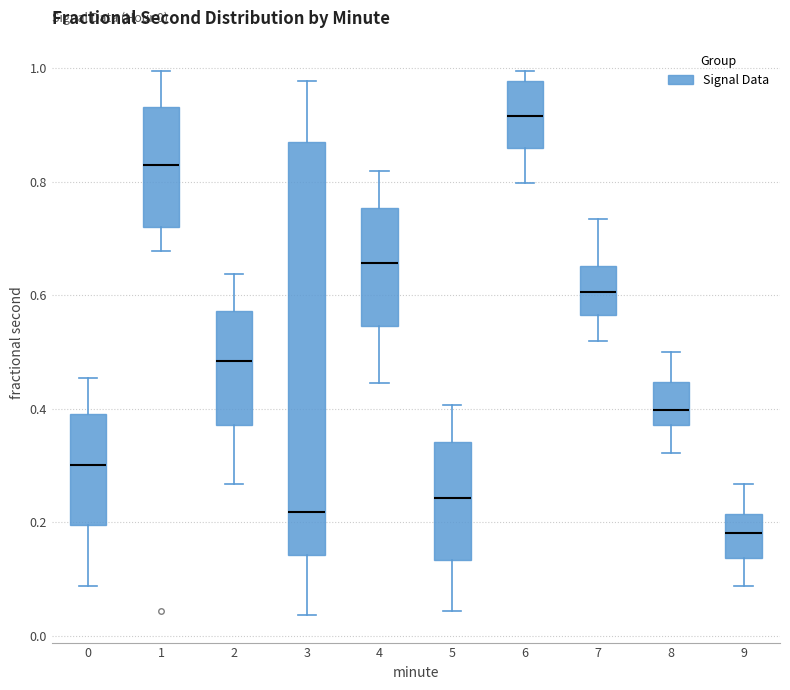

Which box is the tallest, from its lower edge to its upper edge?

3